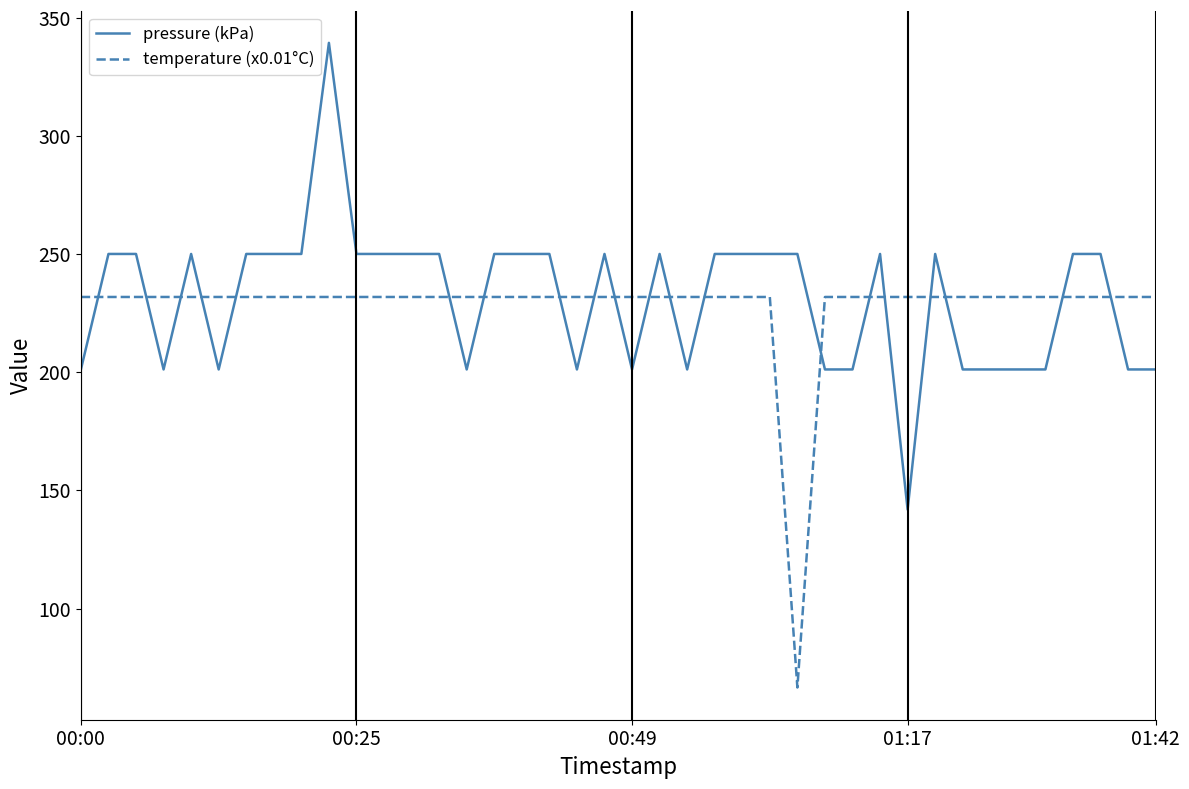

Rank the series by their maximum value, from highest to lowest.

pressure (kPa), temperature (x0.01°C)